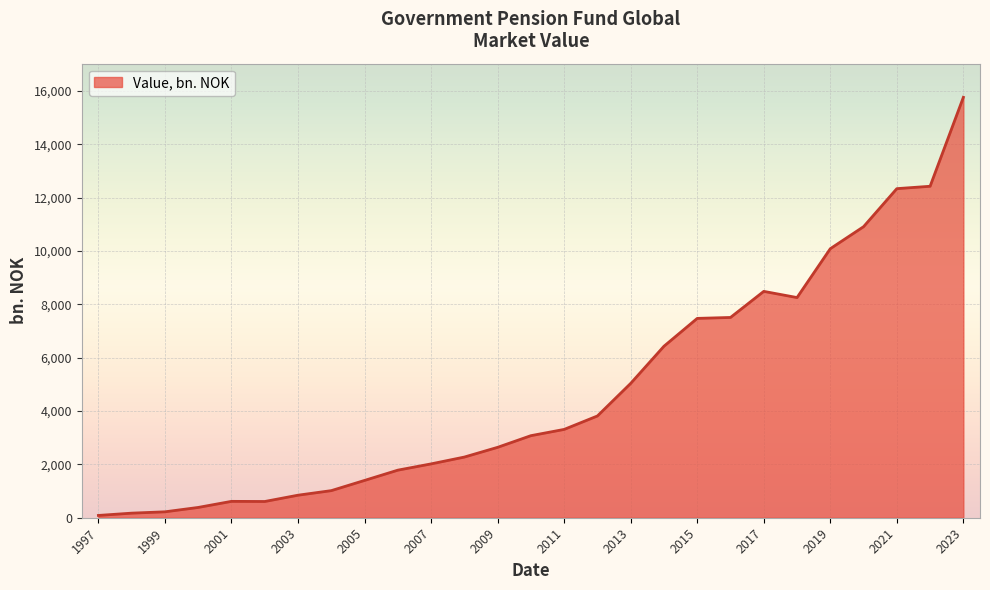

What is the greatest value displayed?

15765